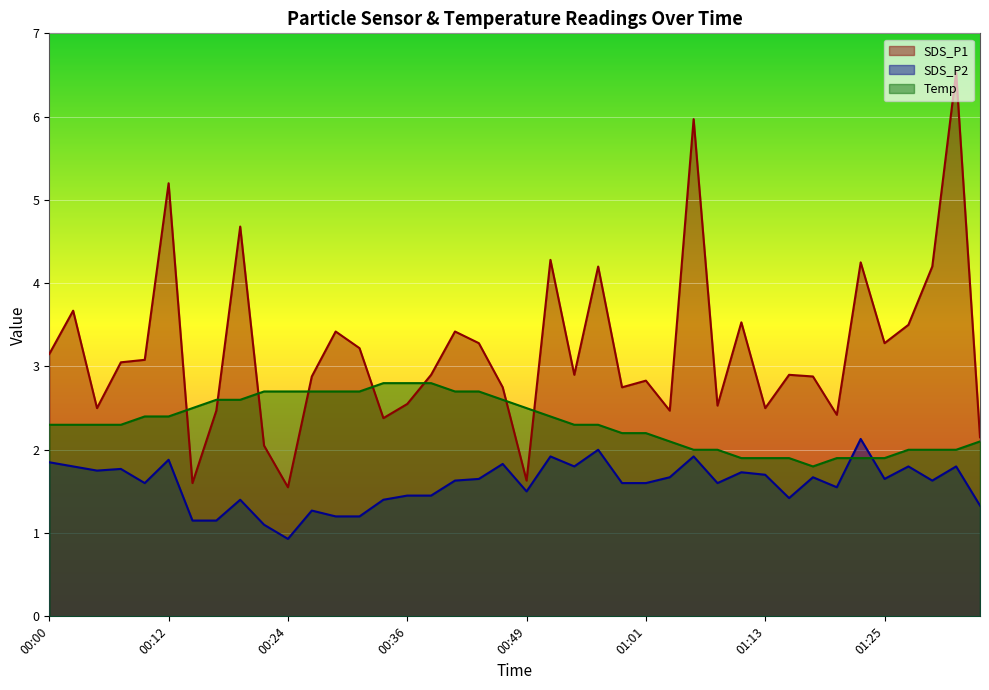

Does the chart display data point markers on the line(s)?

No